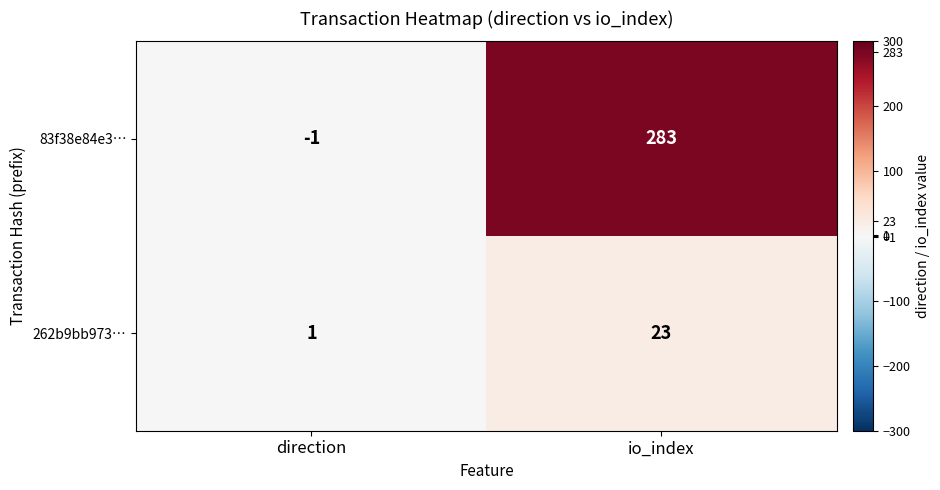

At which category is the sum across all series the highest?

io_index